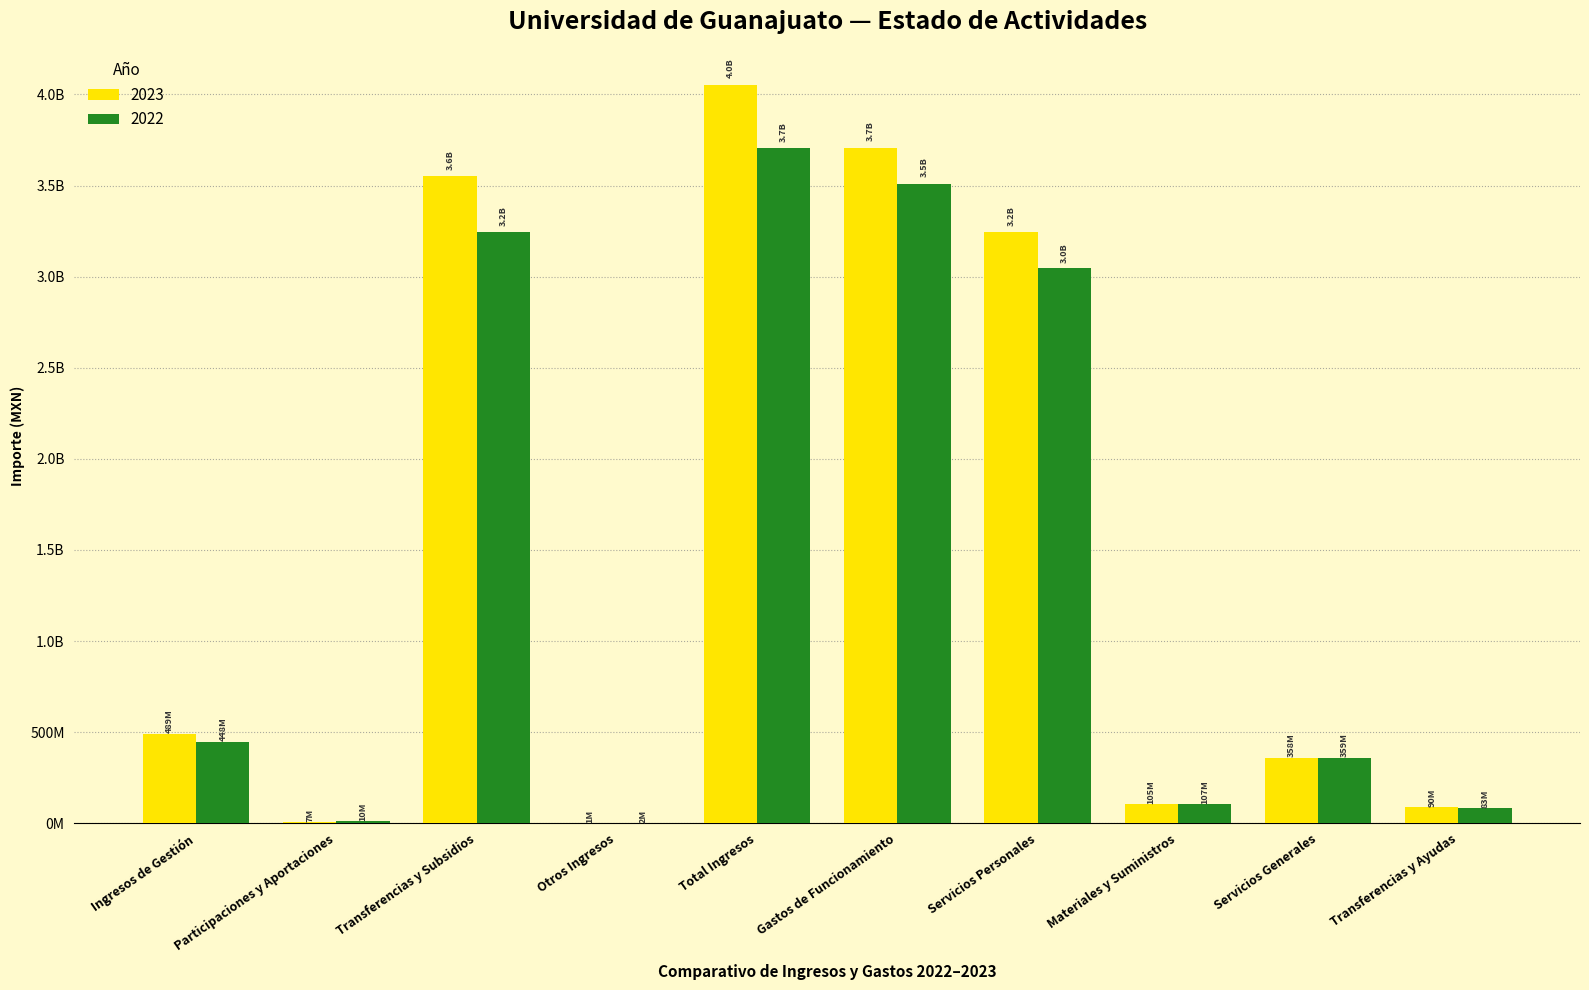

The value of 2023 at Transferencias y Ayudas is 61667169. True or false?

False